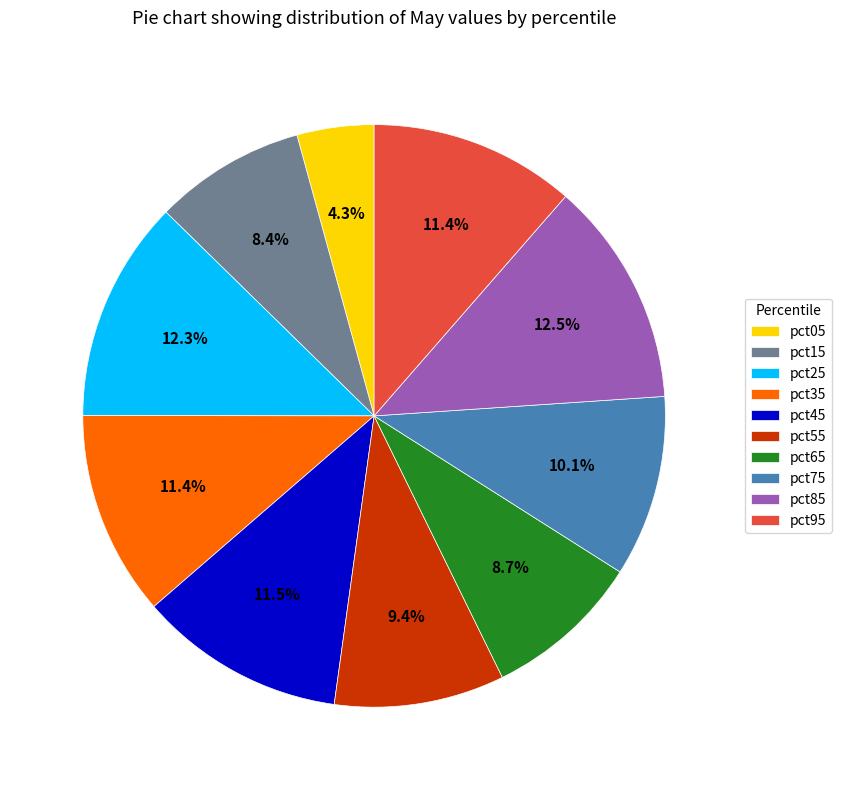

To the nearest percent, what is the difference between the largest and smallest slice percentages?

8%